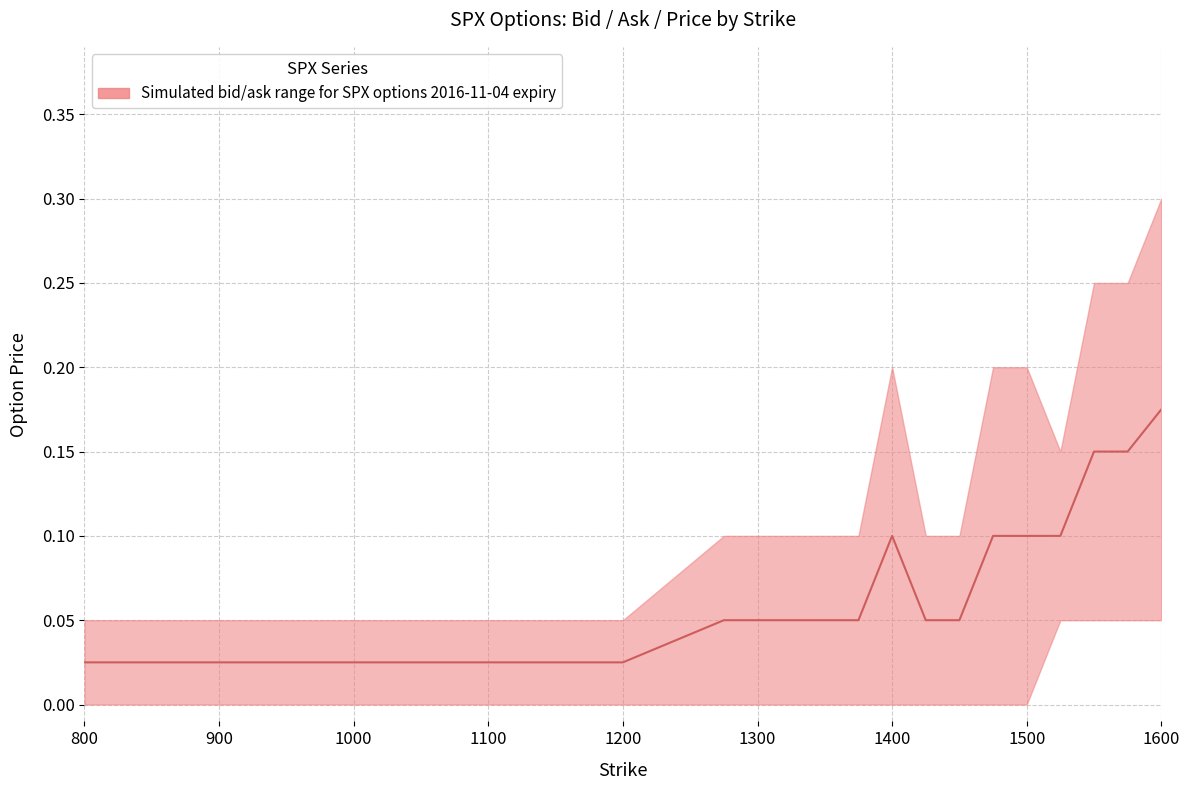

The value at 1500 is 0.1. True or false?

True